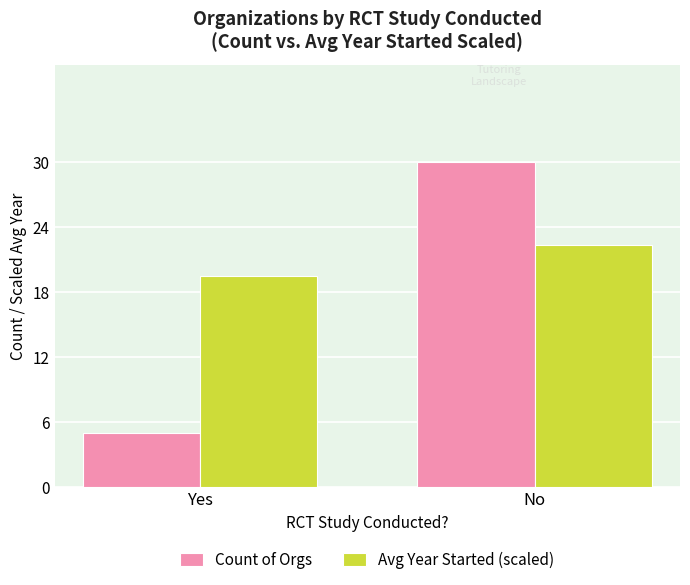

The value of Count of Orgs at Yes is 5.0. True or false?

True